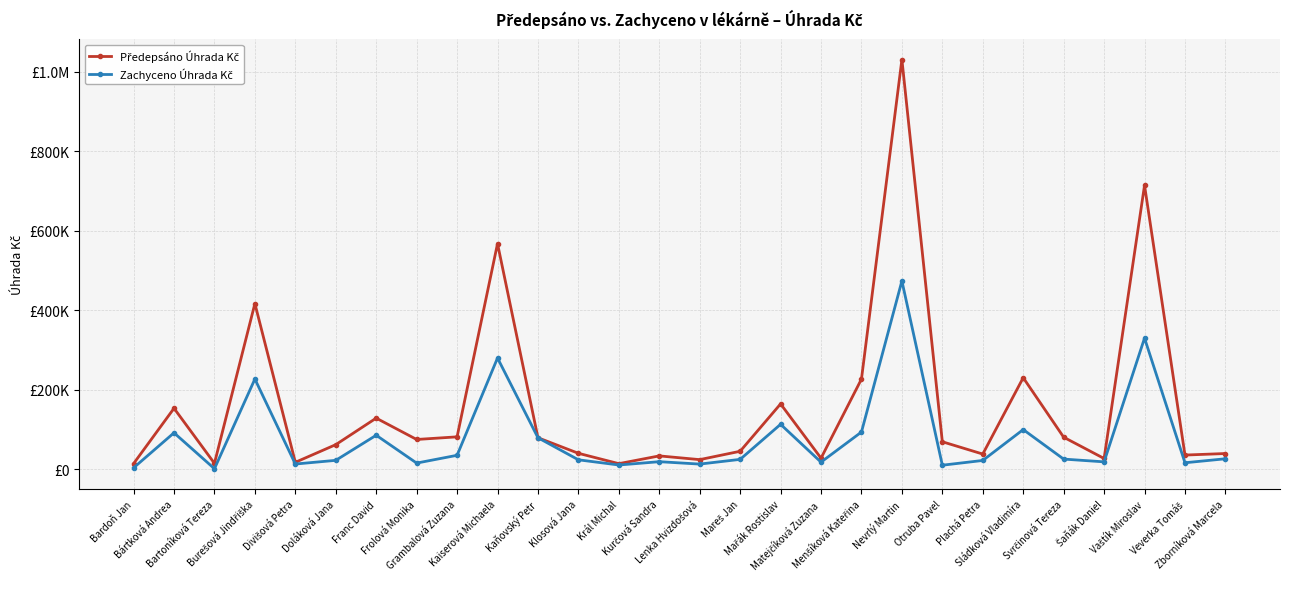

Is this an area chart (filled region under the line)?

No